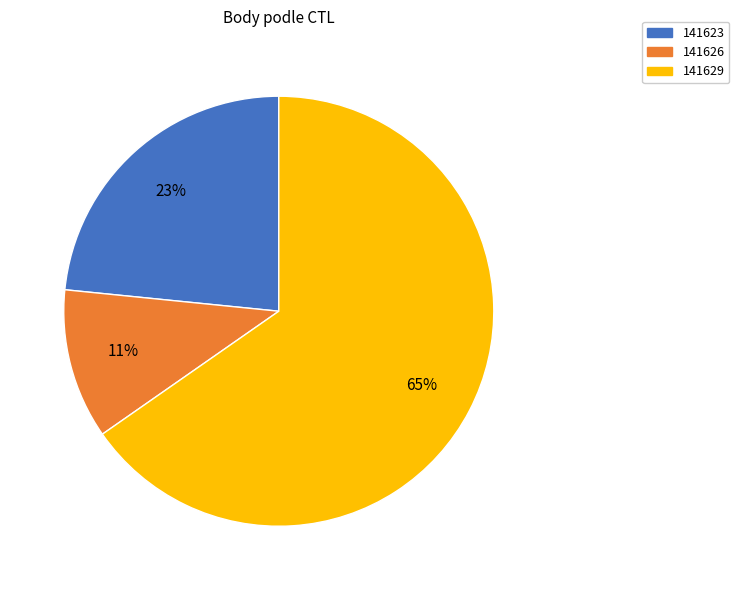

Which category has the biggest portion of the pie?

141629